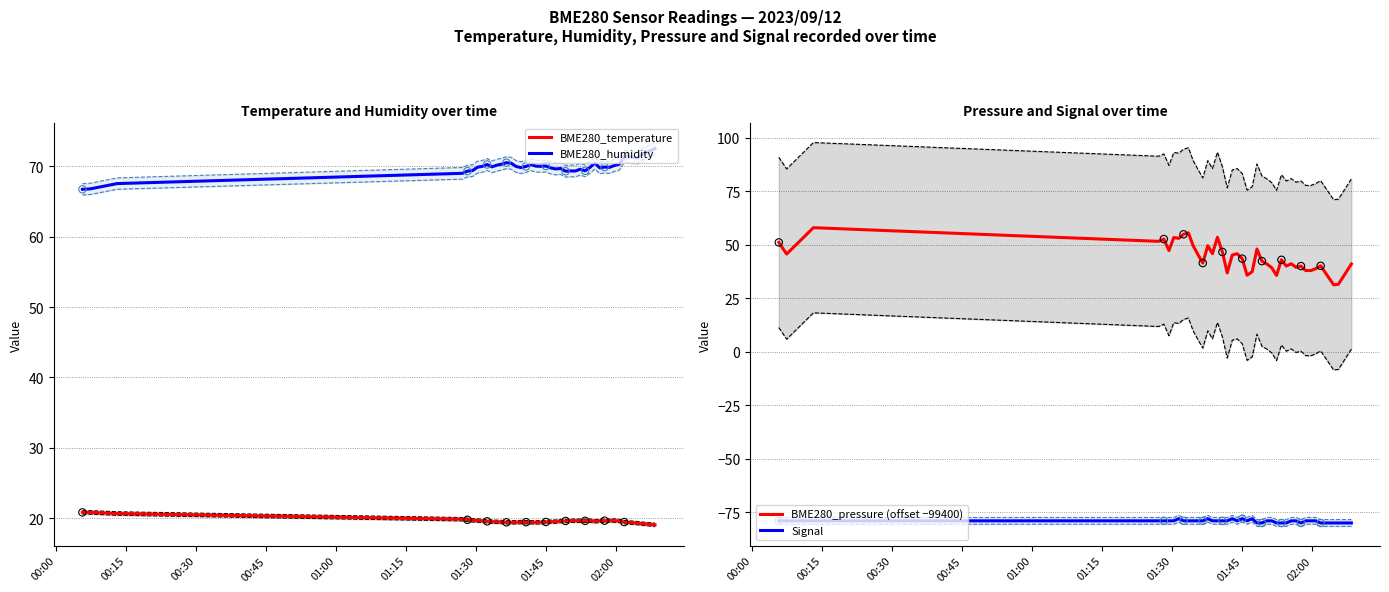

True or false: BME280_temperature and BME280_humidity cross at least once.

False